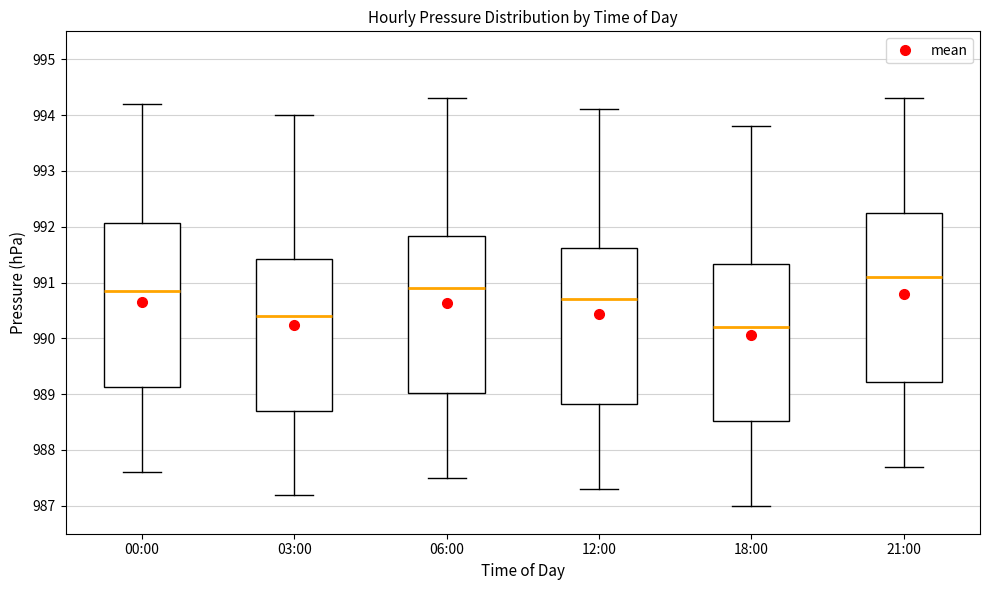

Where is the upper edge of the box for 00:00 on the y-axis? The values are not printed on the chart, so give them approximately, as read against the axis.

992.1